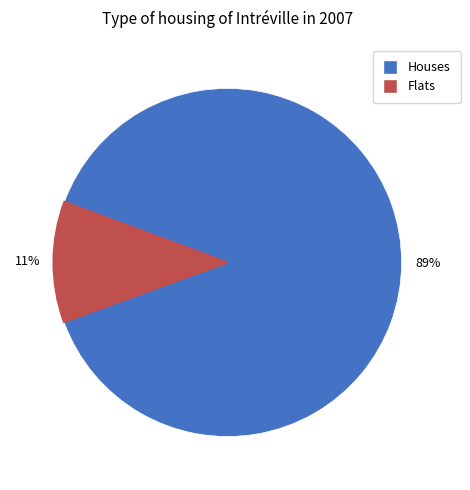

To the nearest percent, what is the average slice percentage?

50%